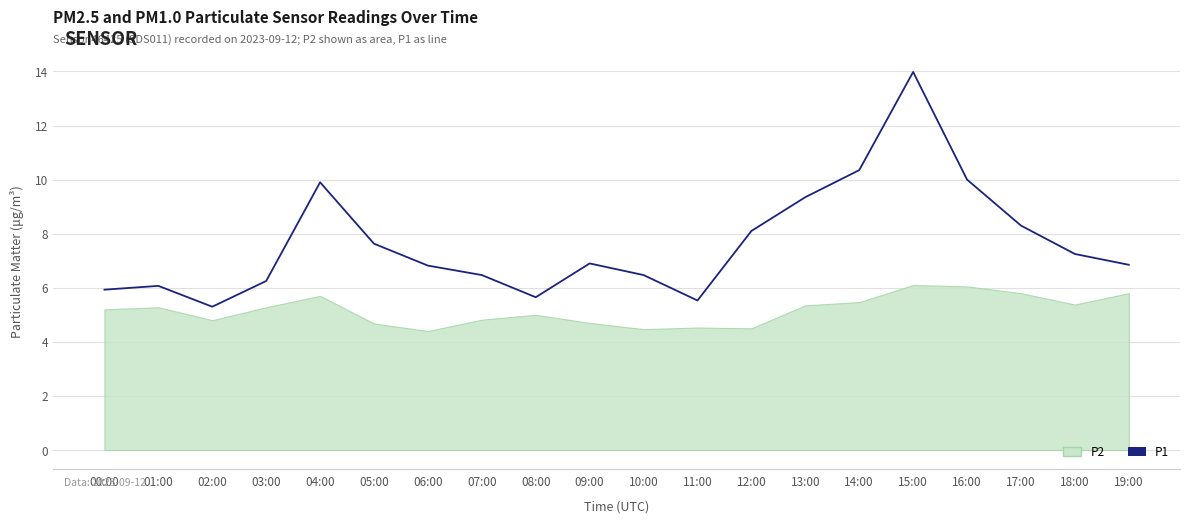

Where is the first local maximum?

01:00